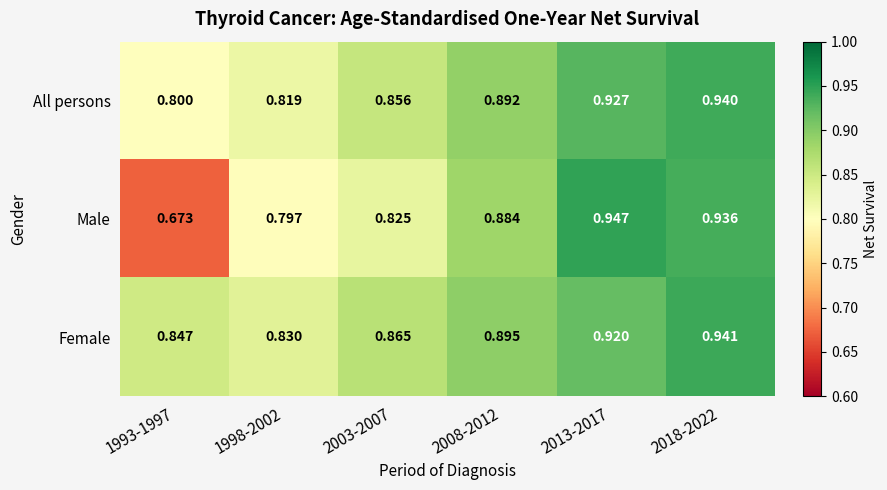

Which series has the largest total across all categories?

Female